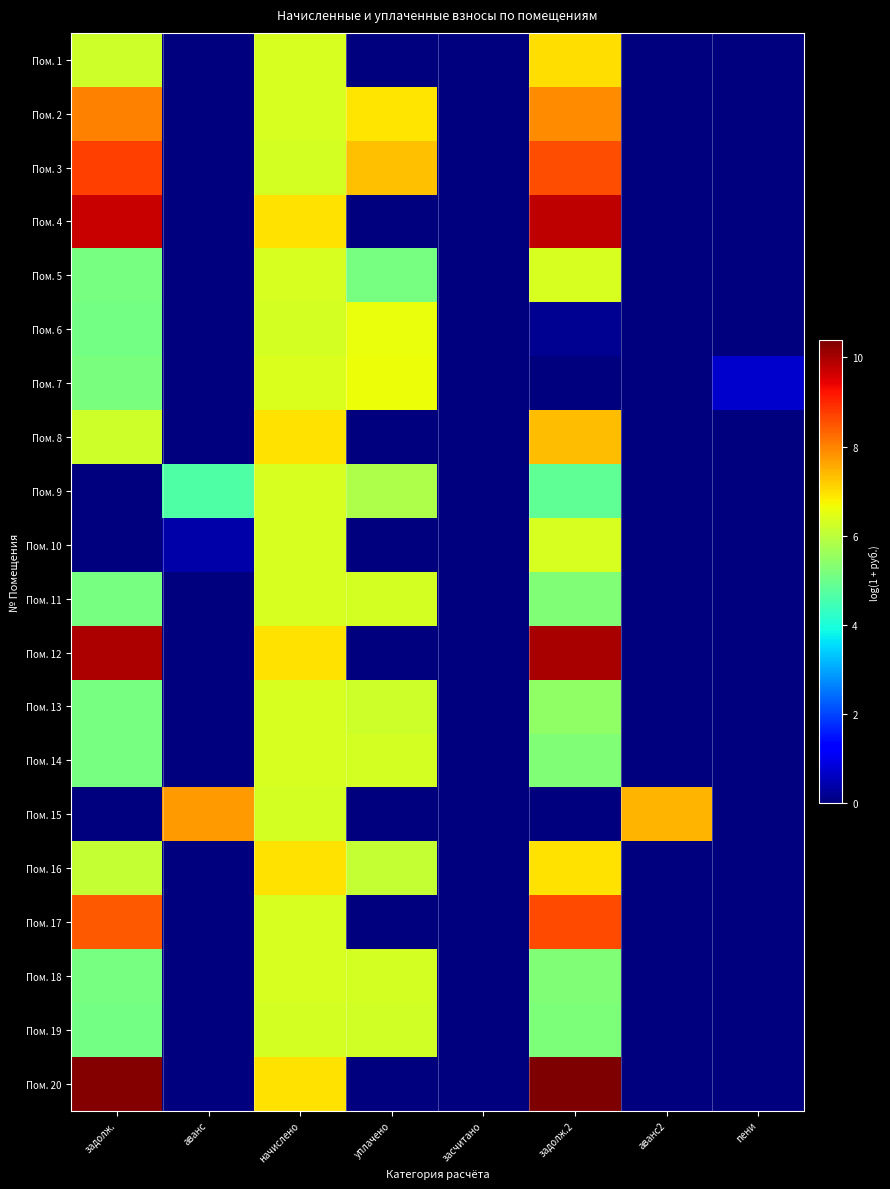

At уплачено, list the series in order from largest to smallest.

Пом. 3, Пом. 2, Пом. 7, Пом. 6, Пом. 14, Пом. 18, Пом. 11, Пом. 19, Пом. 13, Пом. 16, Пом. 9, Пом. 5, Пом. 1, Пом. 4, Пом. 8, Пом. 10, Пом. 12, Пом. 15, Пом. 17, Пом. 20